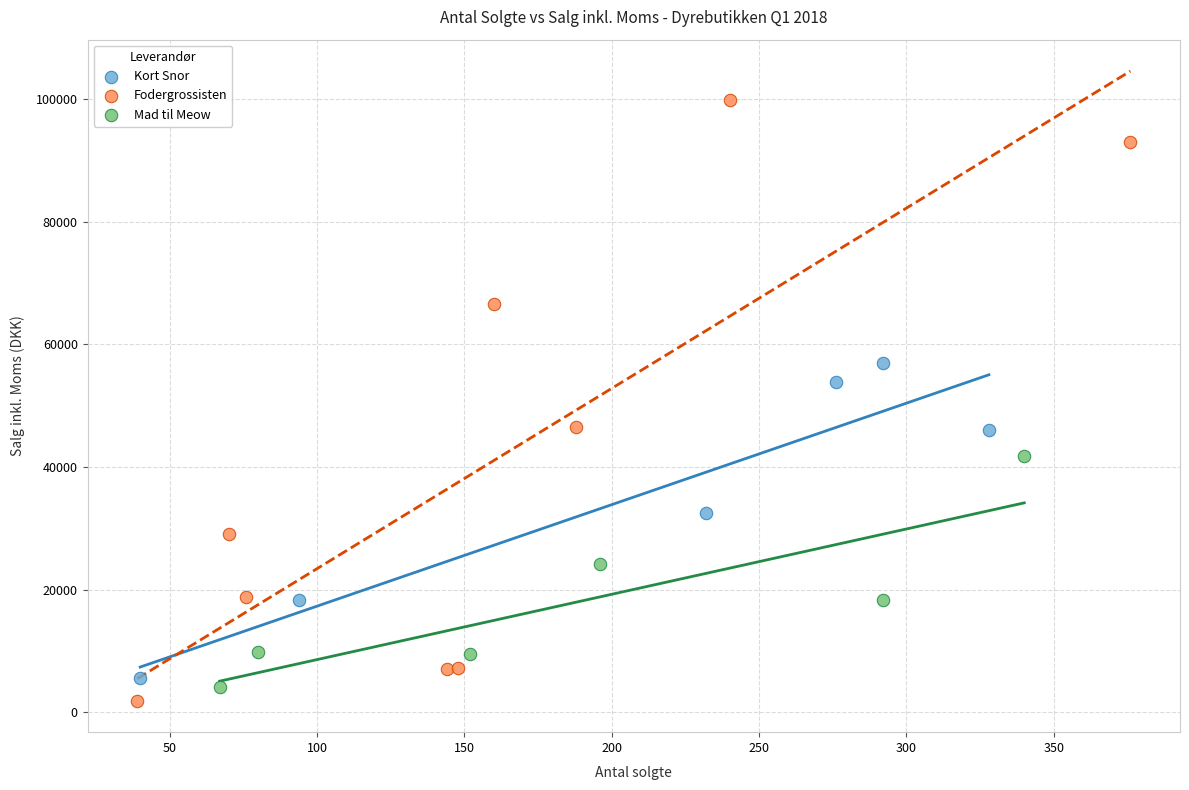

Which series reaches the maximum Y coordinate?

Fodergrossisten